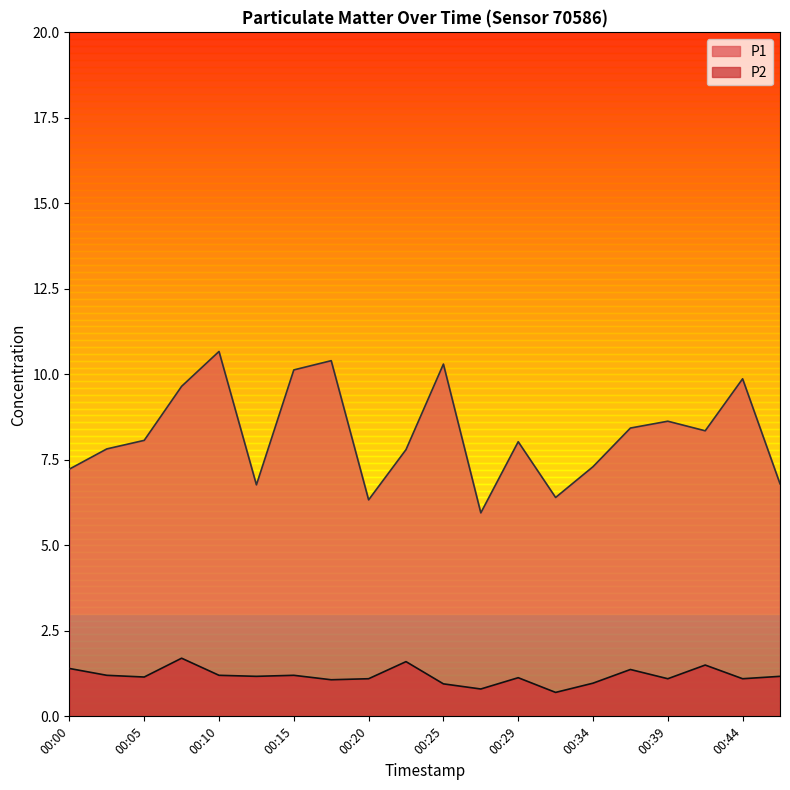

In P1, how many points are lower than both neighbors (excluding endpoints)?

5